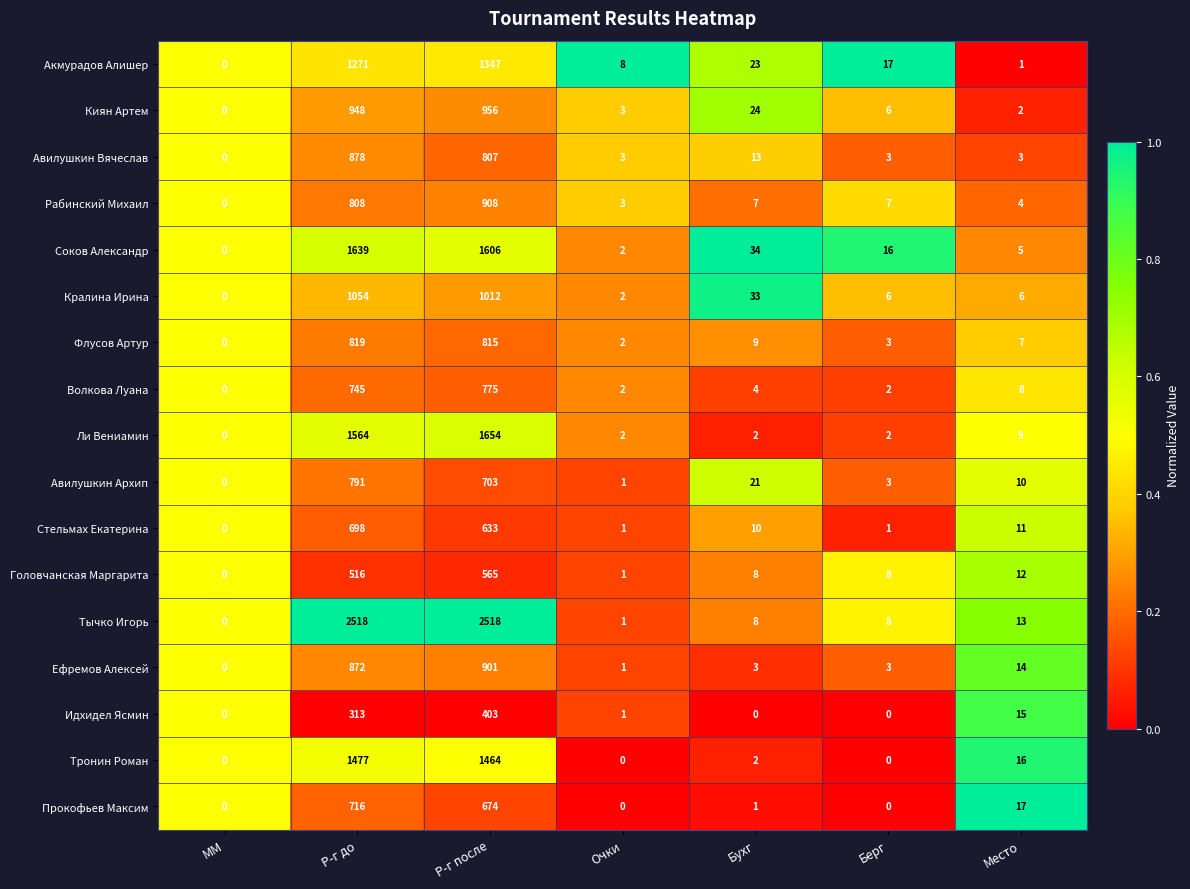

At which category is the sum across all series the highest?

Р-г после